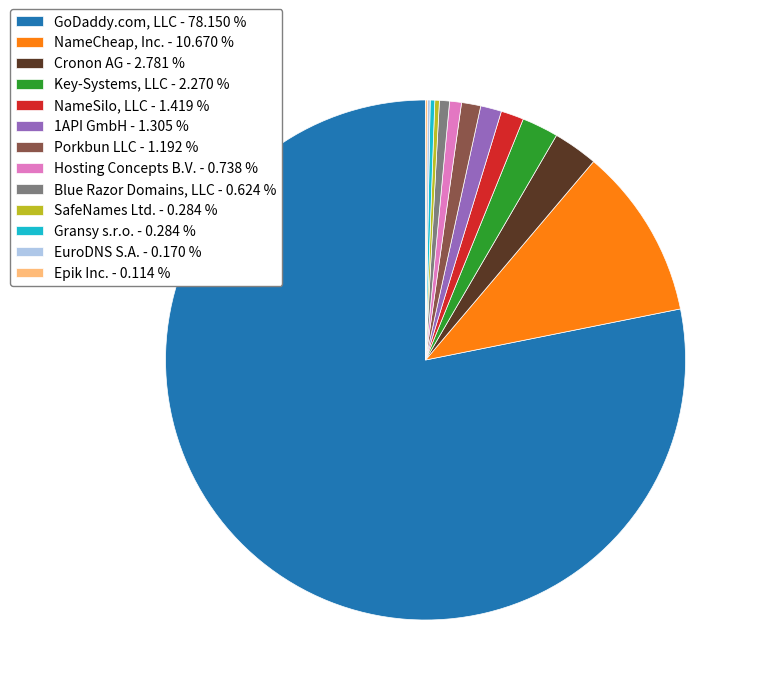

Between Porkbun LLC - 1.192 % and SafeNames Ltd. - 0.284 %, which is larger?

Porkbun LLC - 1.192 %